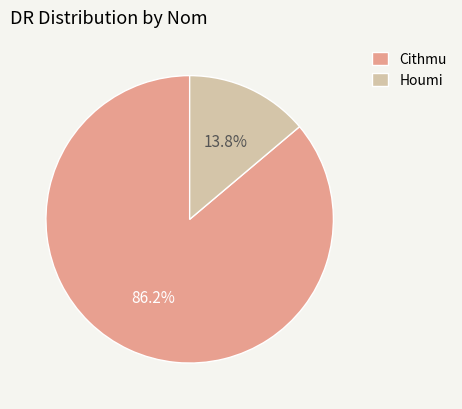

How many slices are in this pie chart?

2